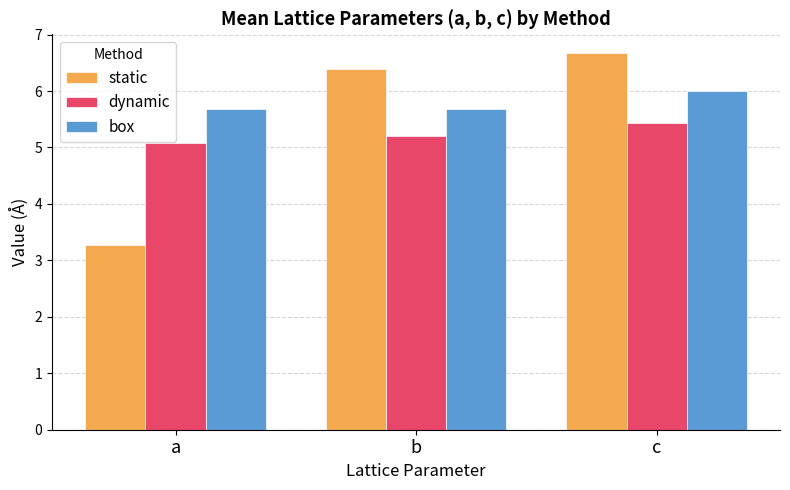

What is the value of the box bar at the 1st from the left?

5.7